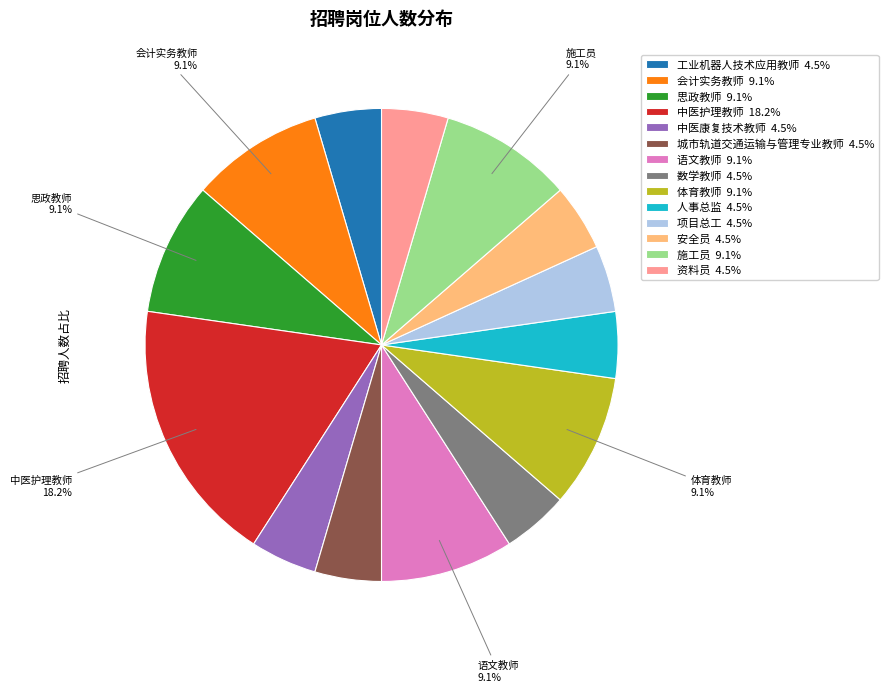

To the nearest percent, what portion does 会计实务教师 represent?

9%